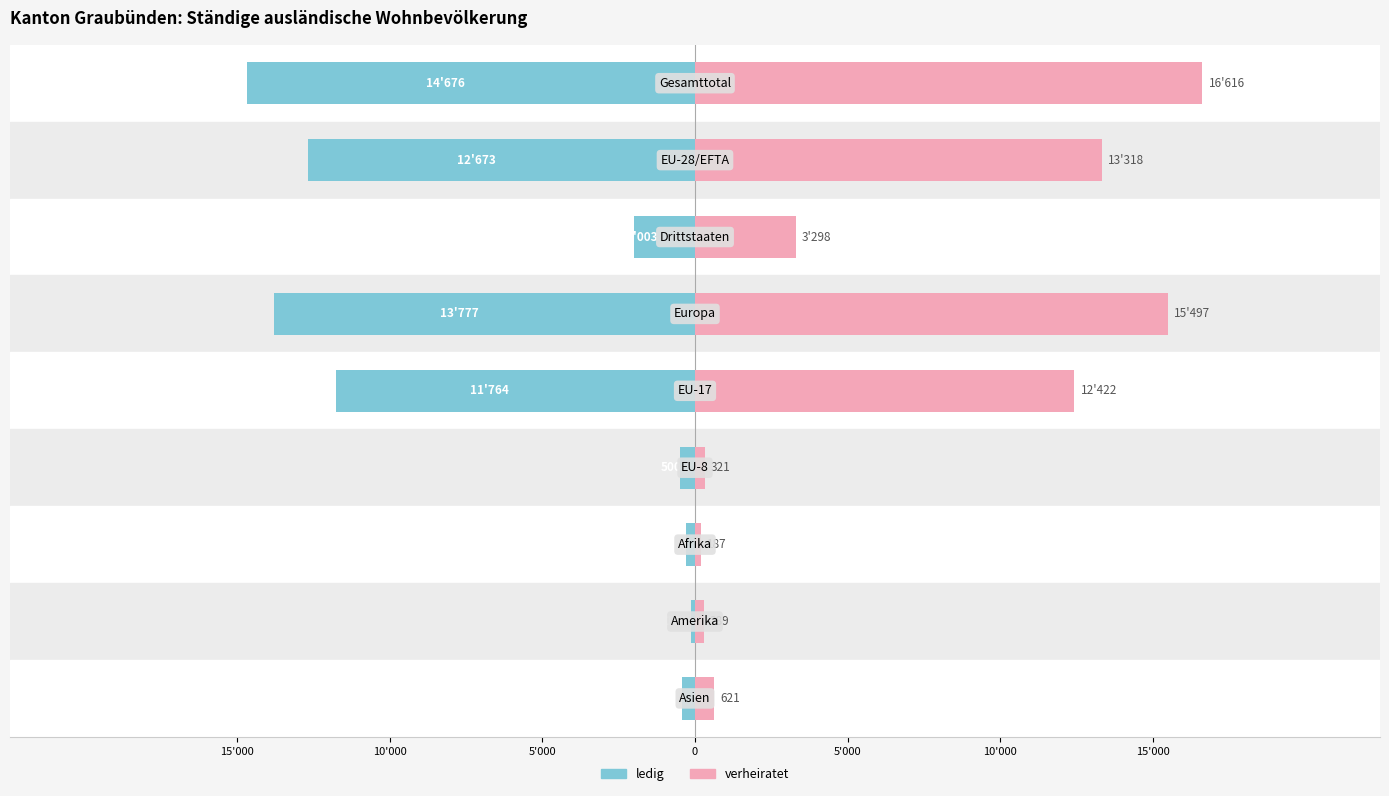

What are all the series names shown in the legend?

ledig, verheiratet